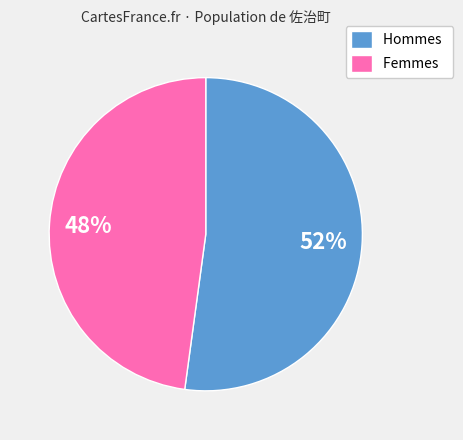

Approximately how many times larger is the value at Hommes compared to Femmes?

1.1